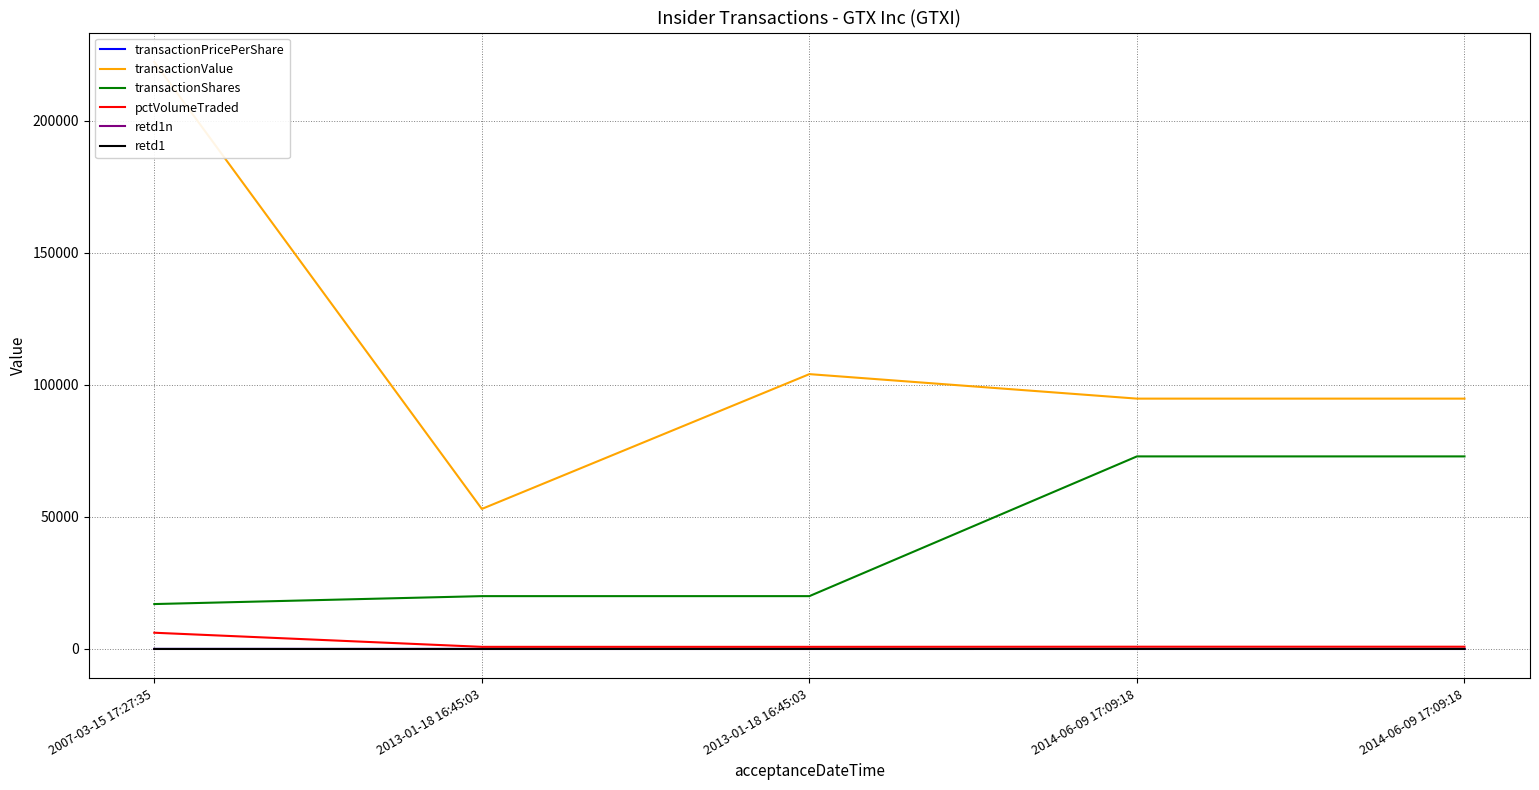

True or false: retd1 and transactionShares cross at least once.

False